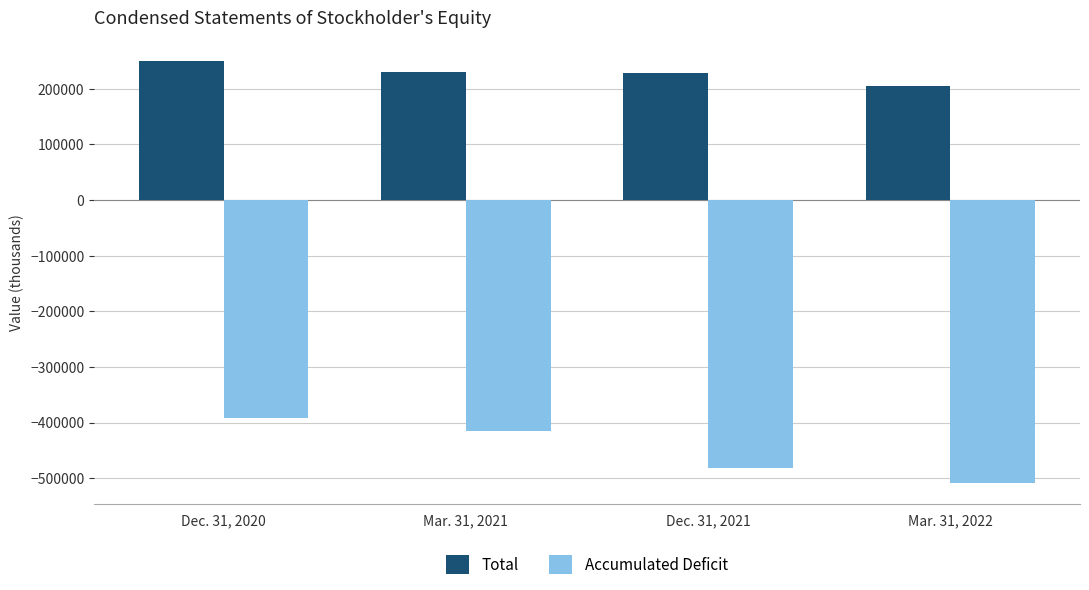

At which label is Accumulated Deficit closest to -450412?

Dec. 31, 2021